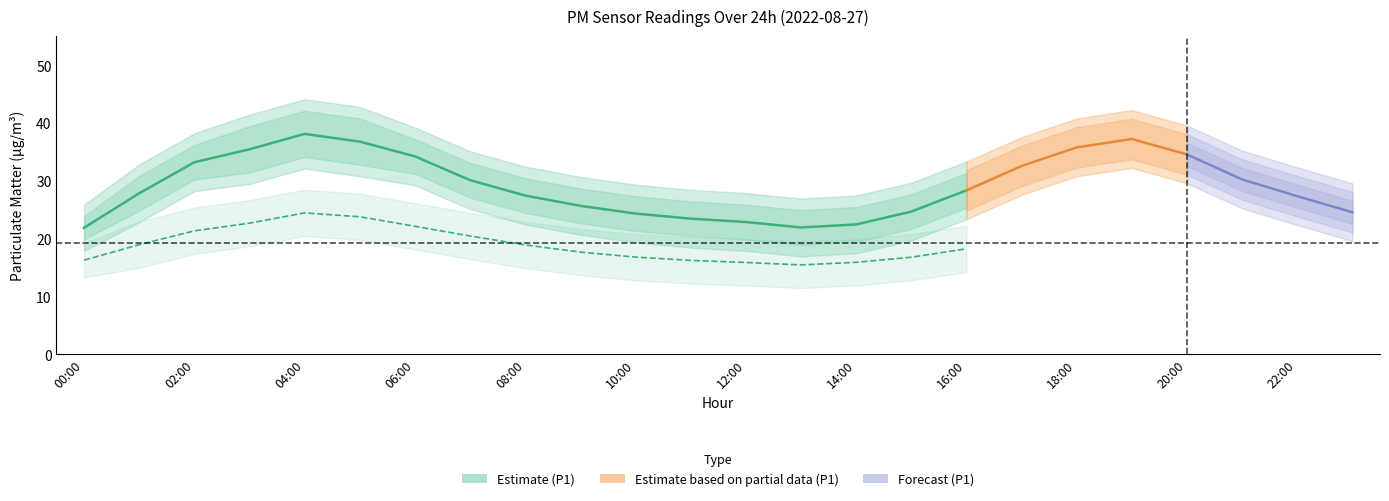

True or false: P1_lower has a value of 29.6 at 20:00.

True